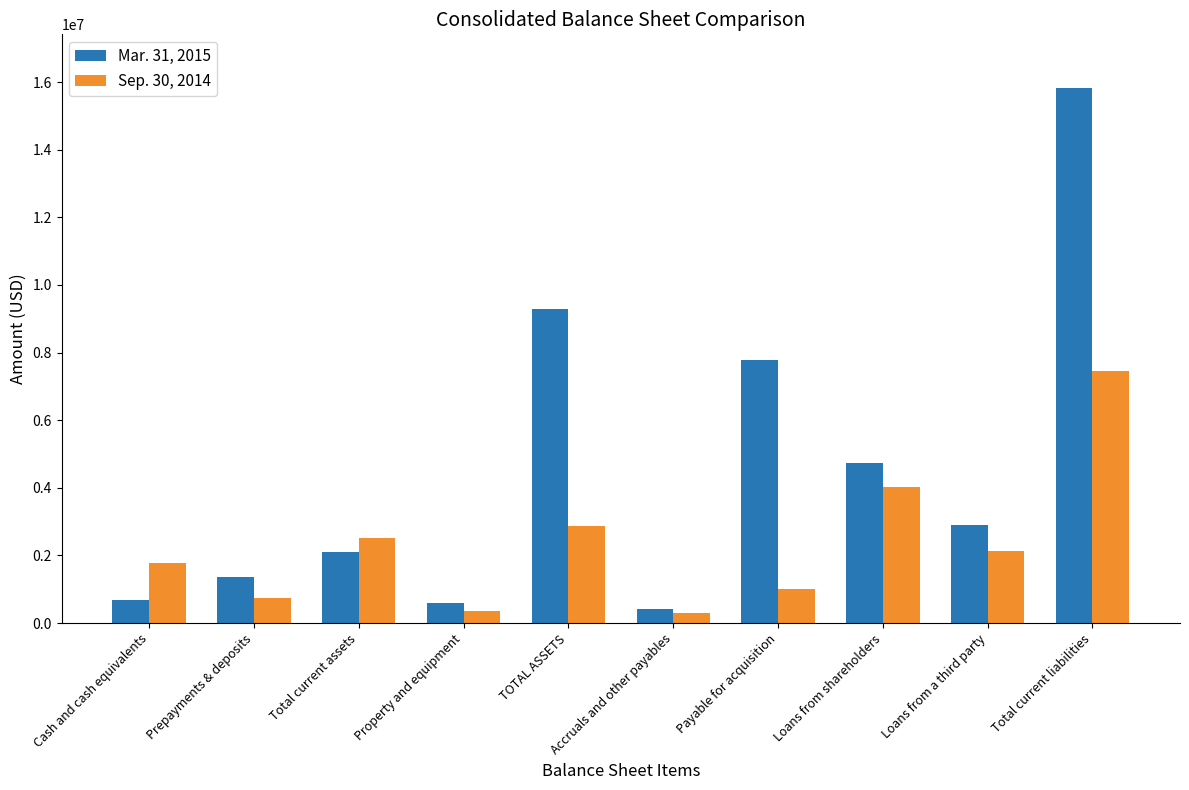

What is the difference between the highest and lowest values at Accruals and other payables?

118399